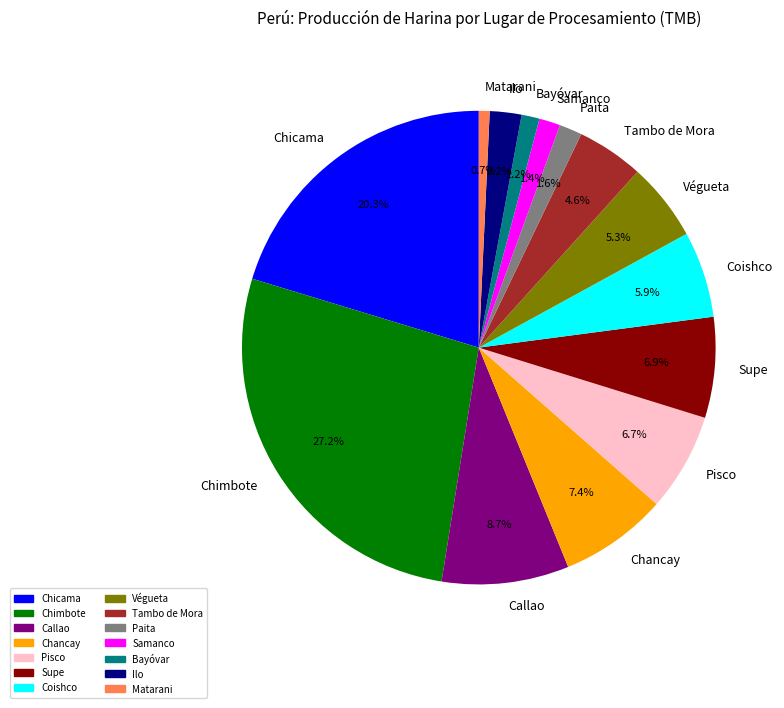

What percentage do Chicama and Samanco together represent?

21.7%